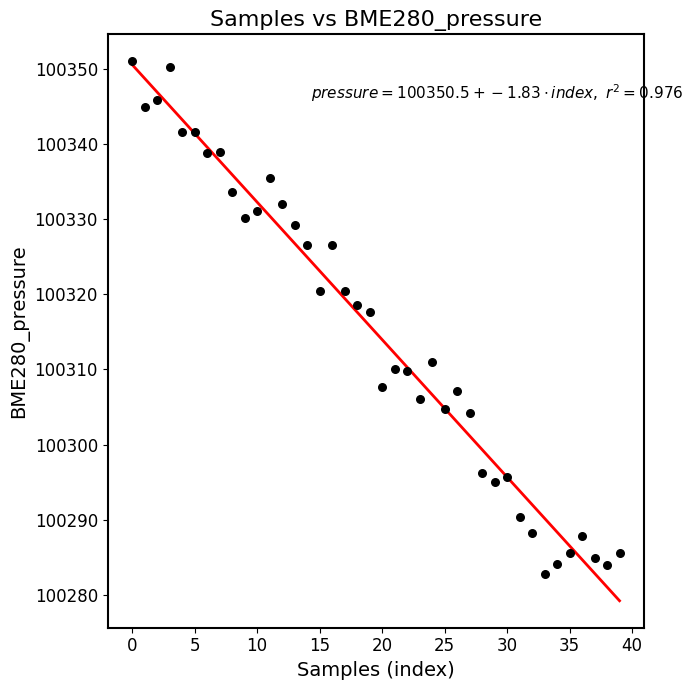

What Y value in the scatter plot is closest to 100316?

100317.6